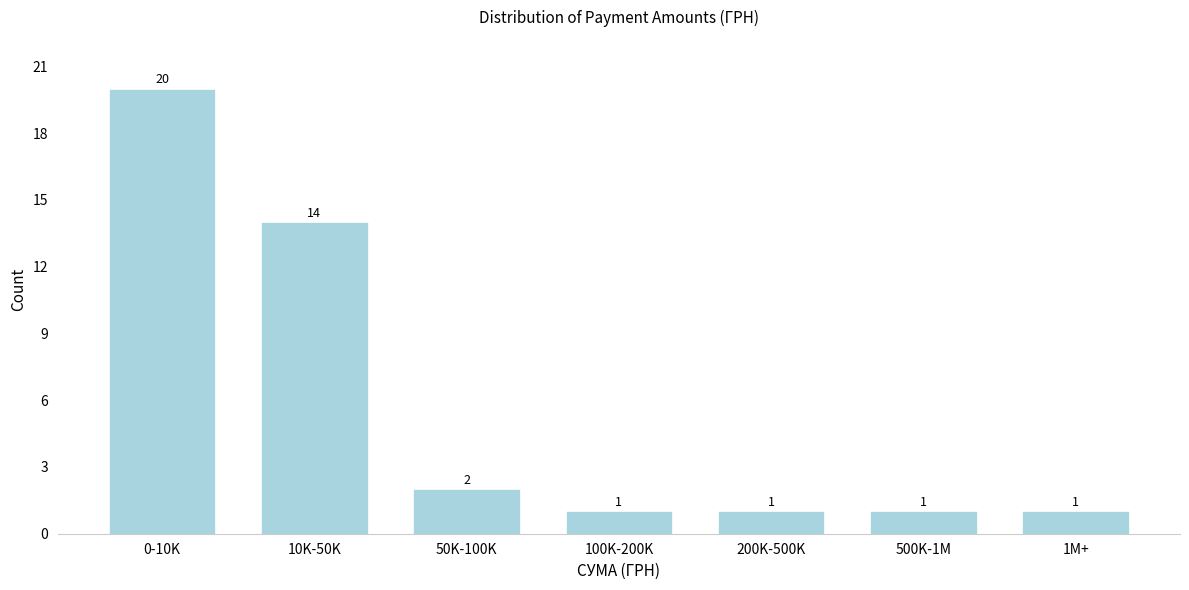

Reading left to right, transcribe all the data shown in this chart.

0-10K=20	10K-50K=14	50K-100K=2	100K-200K=1	200K-500K=1	500K-1M=1	1M+=1